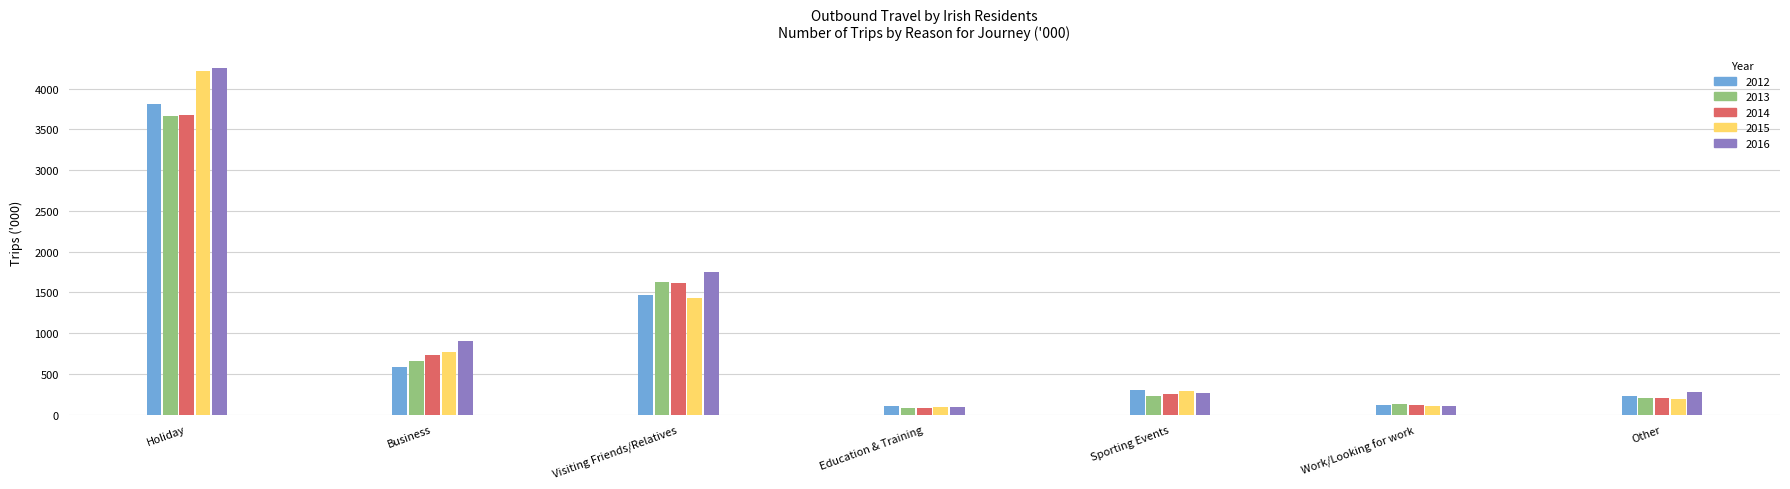

Reading left to right, what are all the values shown in this chart?

2012: 3817.1	583.5	1472.3	101.6	300.1	120.5	227.5
2013: 3659.3	651.7	1624.4	84.7	222.2	135.2	197.3
2014: 3675.5	729.5	1620.1	85.1	254.6	114.5	198.1
2015: 4219.5	766.7	1429.9	88.4	290.8	104.4	194.0
2016: 4250.1	900.9	1751.1	95.4	261.6	104.5	282.3